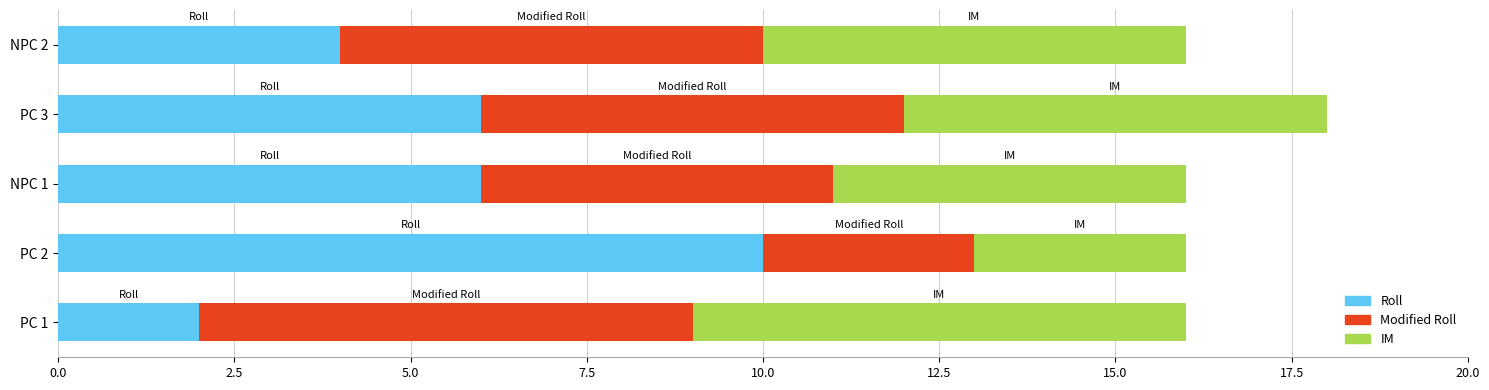

Is it true that Roll equals 6 at NPC 2?

False